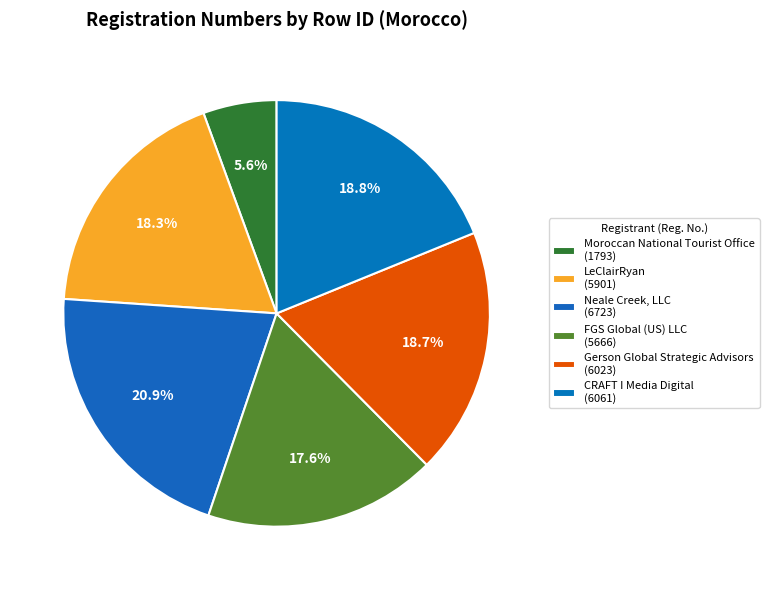

To the nearest percent, what is the difference between the largest and smallest slice percentages?

15%